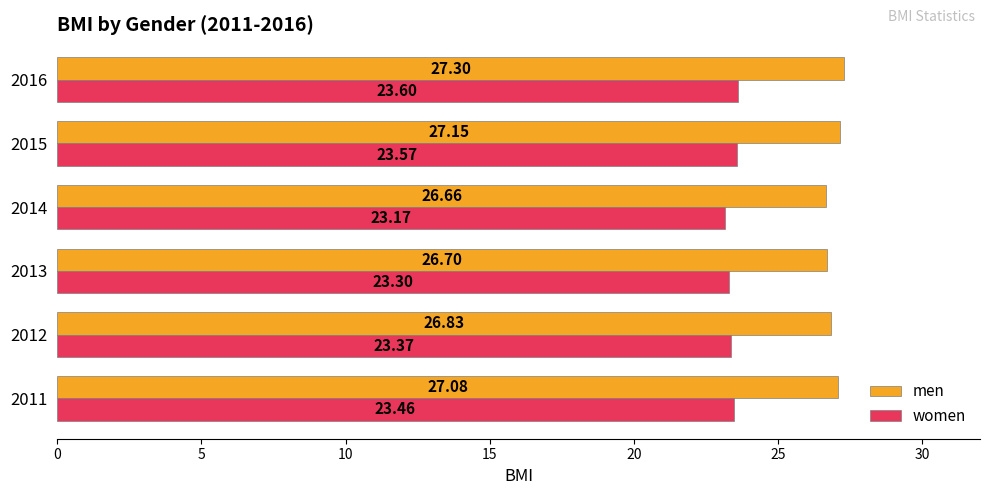

List the labels in order of women value, largest first.

2016, 2015, 2011, 2012, 2013, 2014